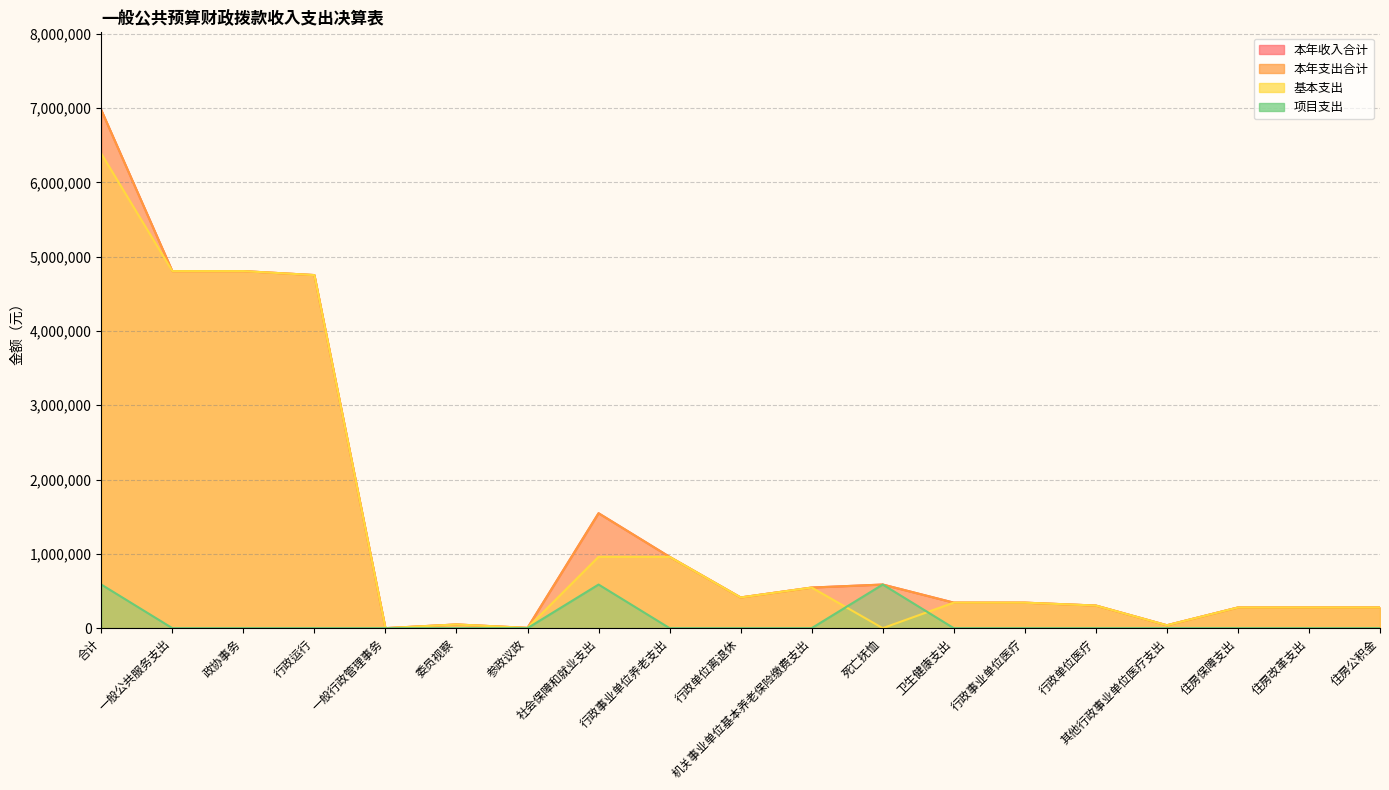

How many interior local peaks does the 基本支出 series have?

2